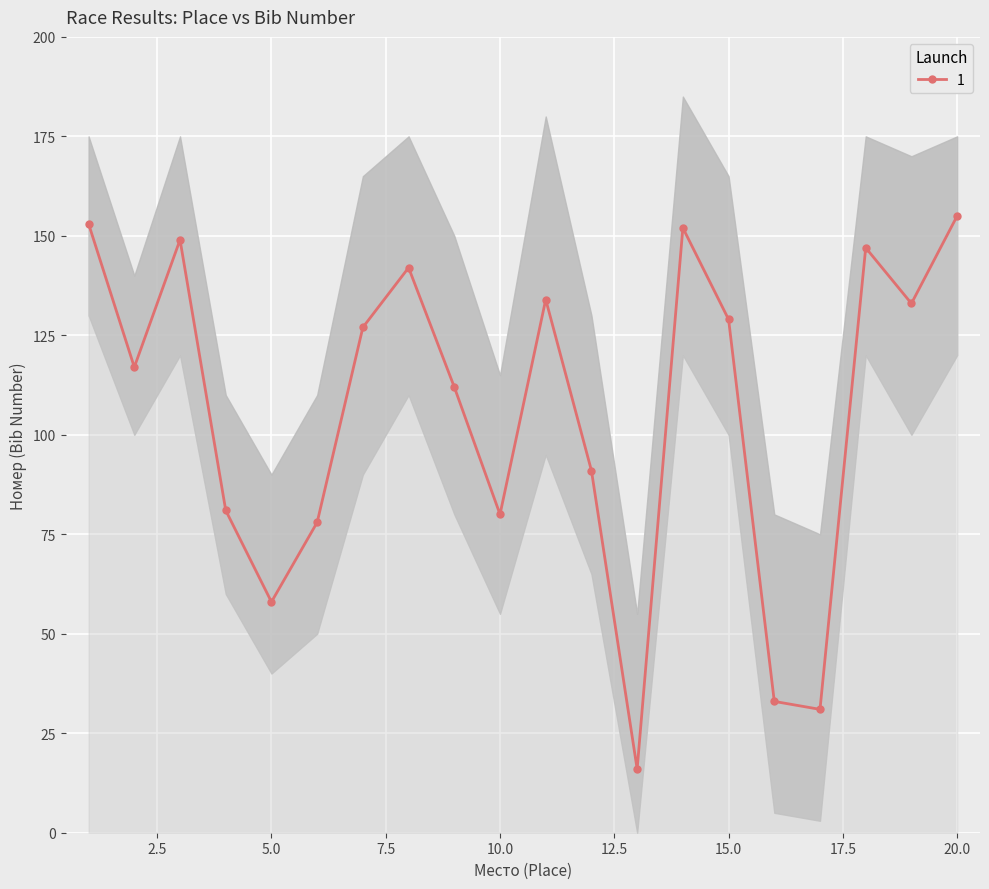

List the labels in order of value, smallest first.

13, 17, 16, 5, 6, 10, 4, 12, 9, 2, 7, 15, 19, 11, 8, 18, 3, 14, 1, 20